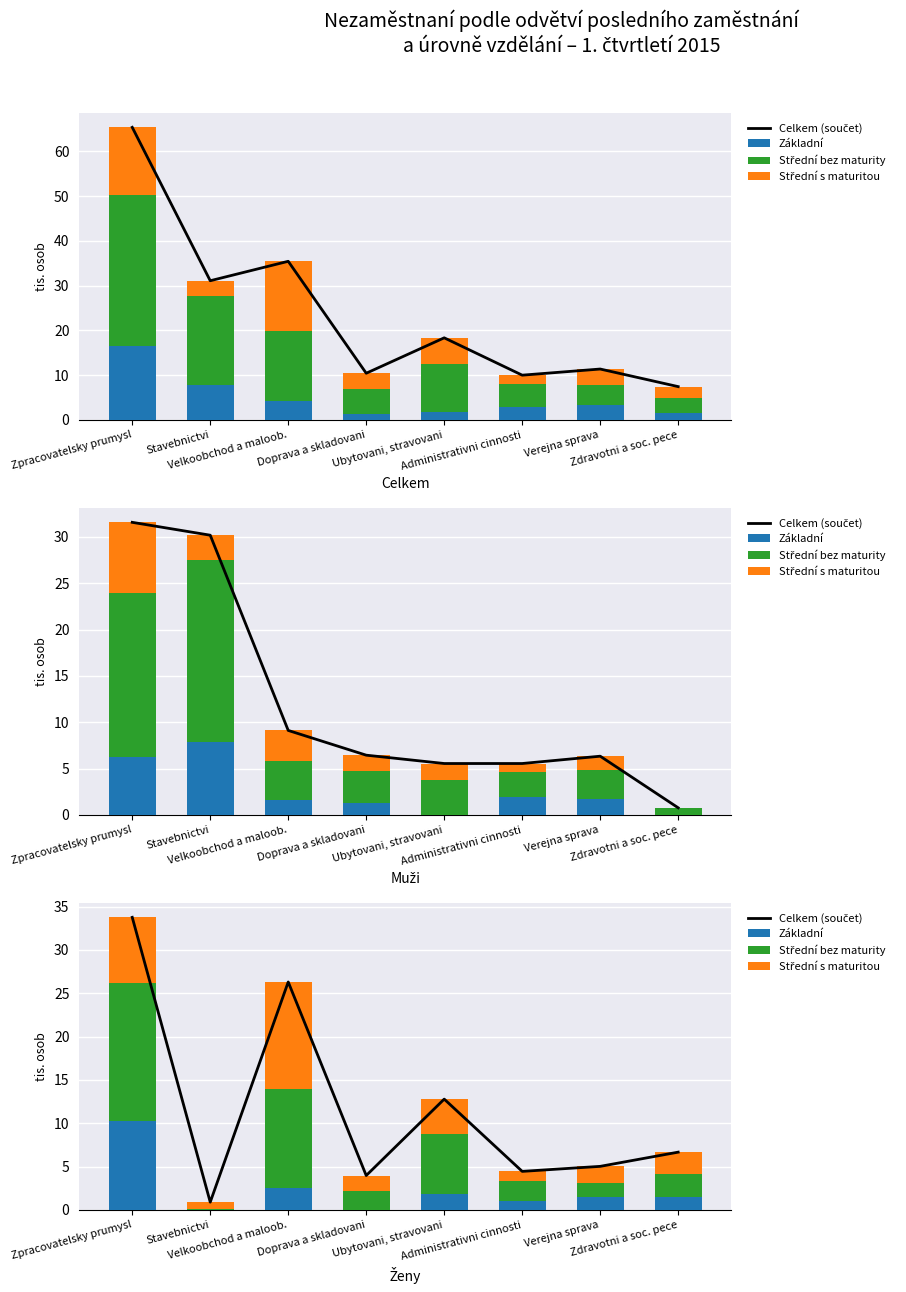

At which label does Střední s maturitou first exceed 2?

Zpracovatelsky prumysl